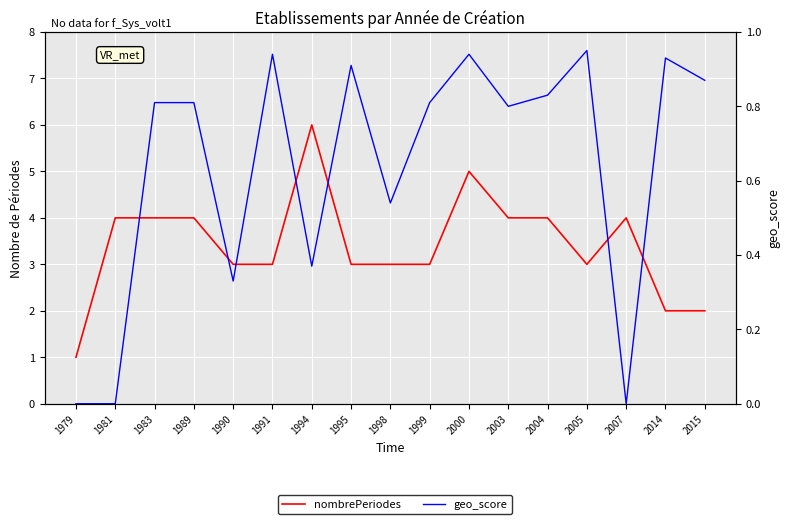

Is it true that nombrePeriodes equals 1.1 at 1999?

False